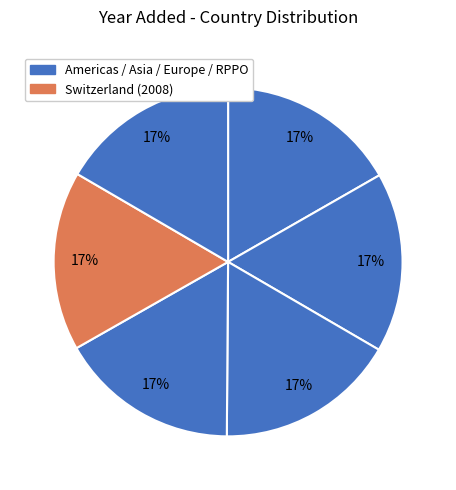

How many slices are in this pie chart?

6